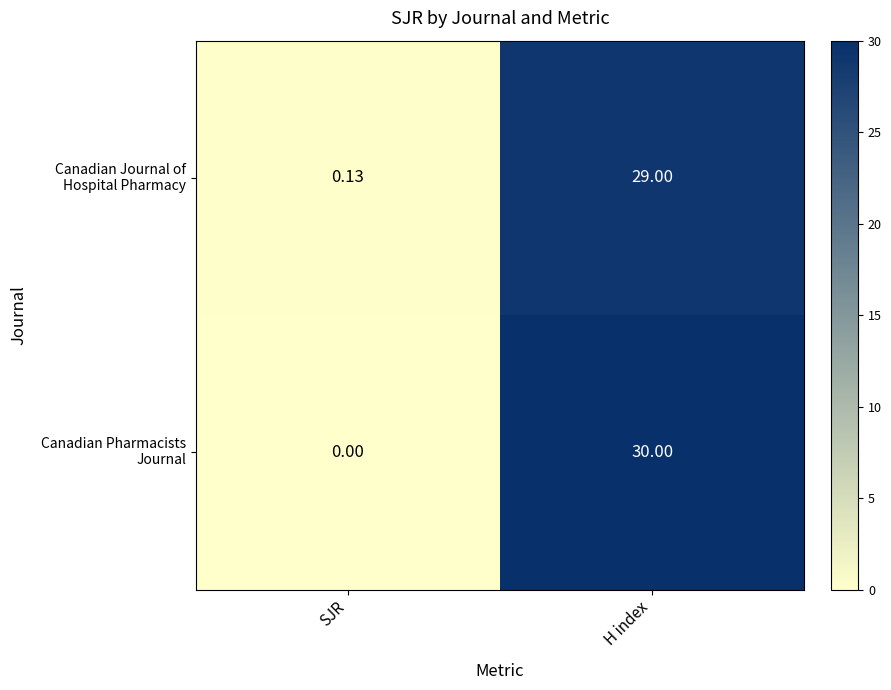

At which category is the sum across all series the highest?

H index